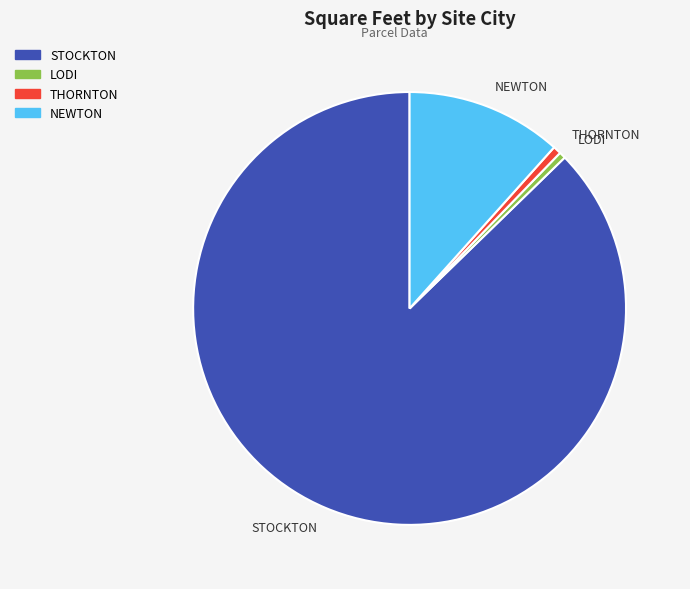

Is the sum of THORNTON and LODI greater than half?

No